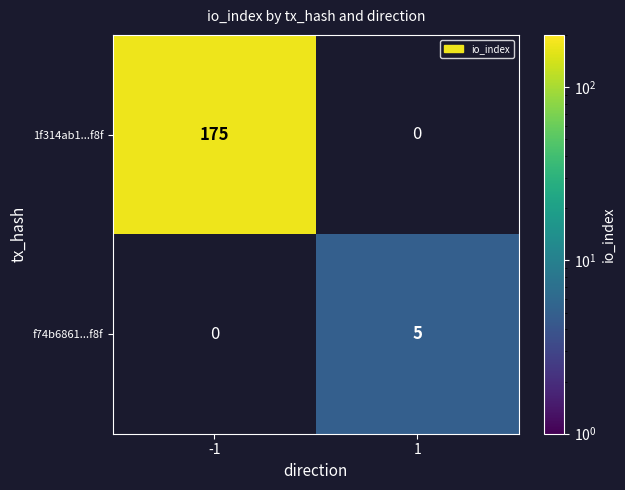

At which category does the chart reach its minimum across all series?

1